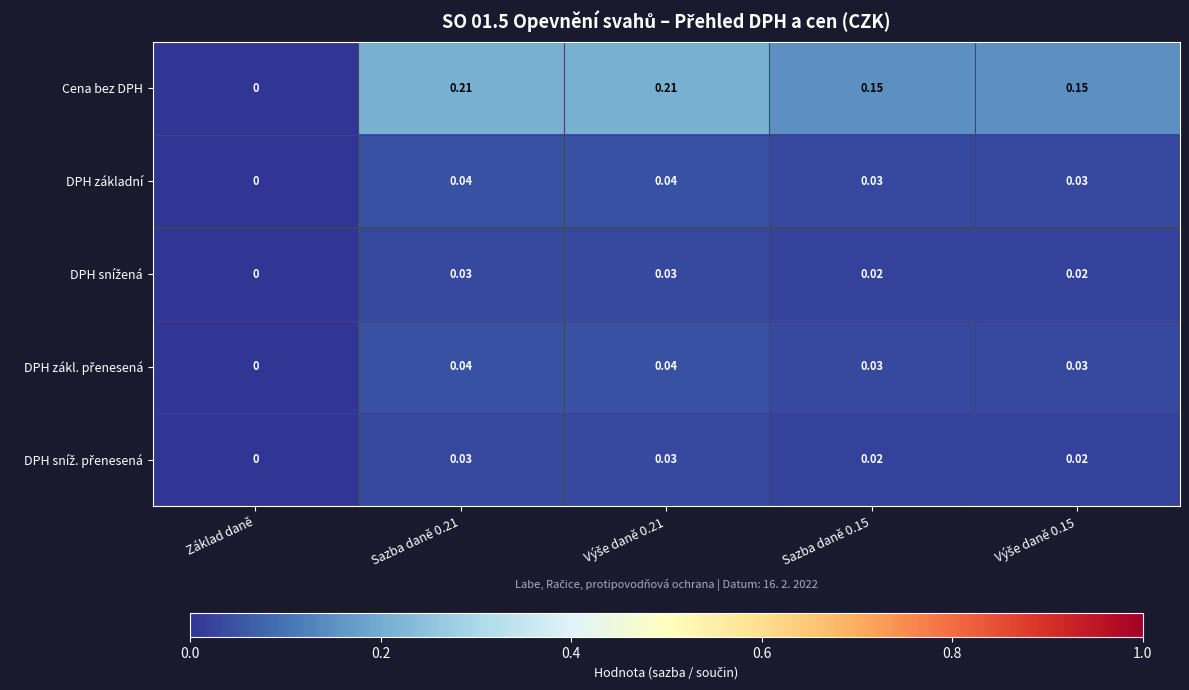

Where is DPH základní nearest to the value 0?

Základ daně